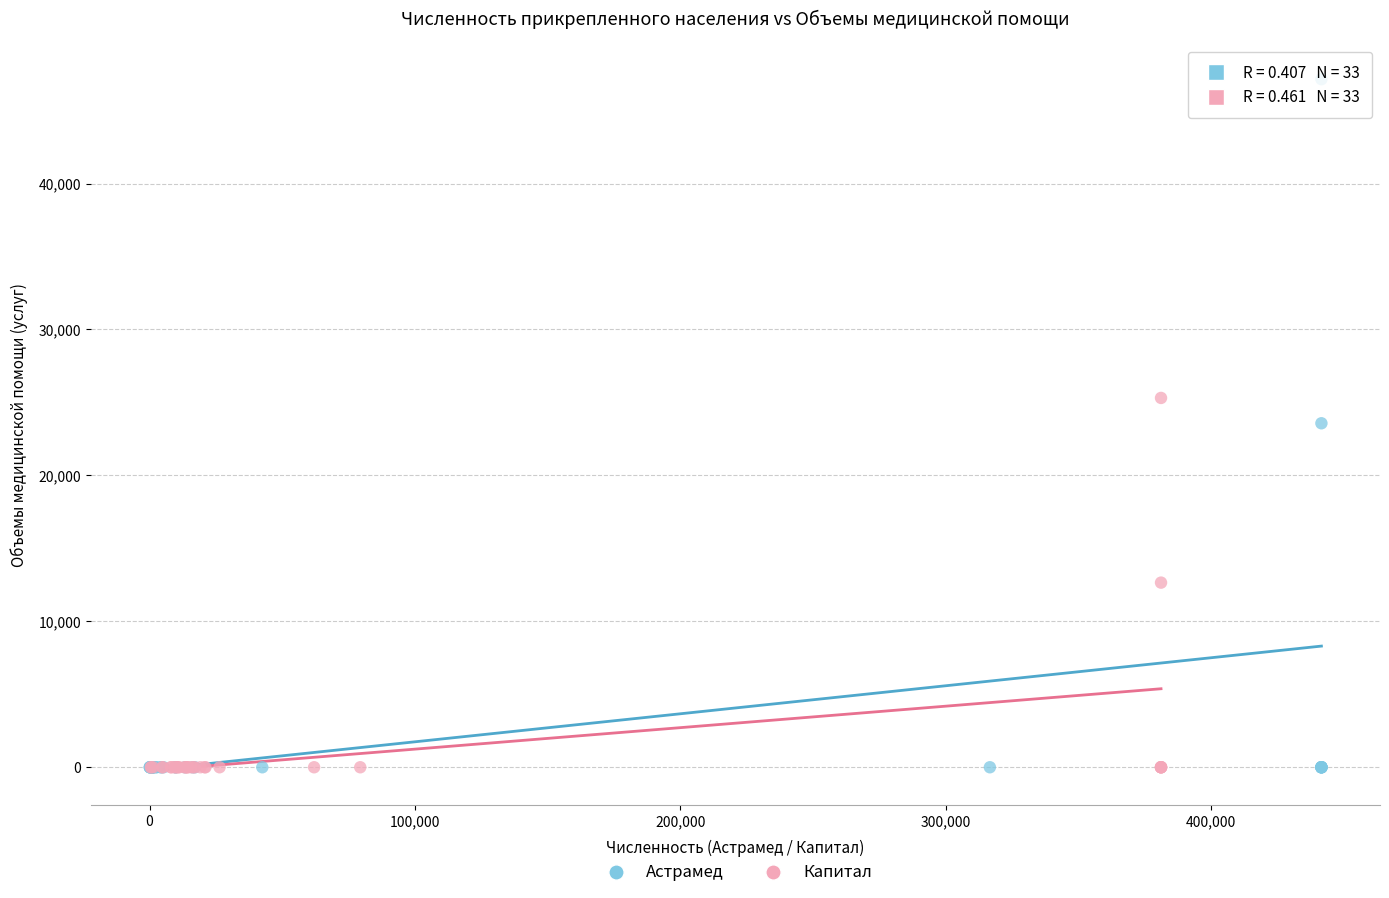

Which series has the largest Y range (max minus min)?

Астрамед